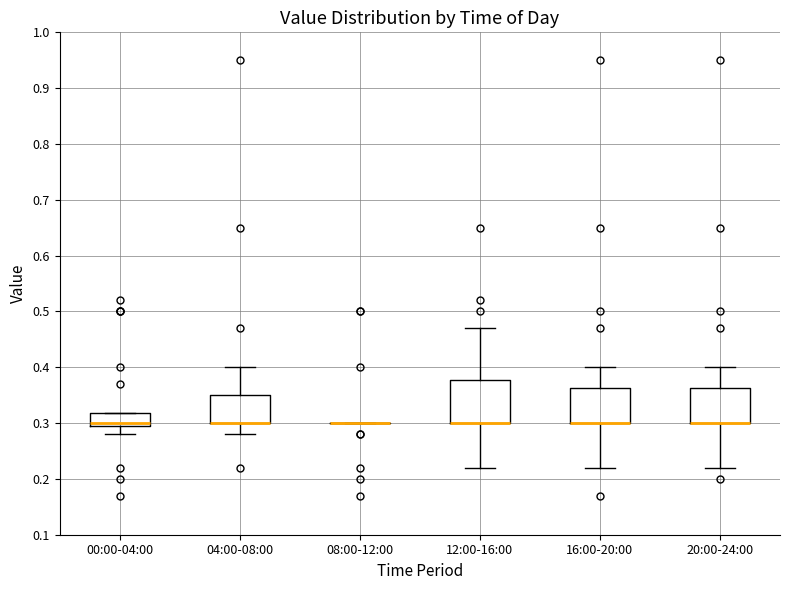

Reading left to right, read every box against the y-axis: the position of its median line, the range the box covers, and the ends of its whiskers. The values are not printed on the chart, so give them approximately, as read against the axis.

00:00-04:00: median 0.30 (just above the box's lower edge), box 0.30 to 0.32, whiskers 0.28 to 0.32
04:00-08:00: median 0.30 (drawn on the box's lower edge), box 0.30 to 0.35, whiskers 0.28 to 0.40
08:00-12:00: box collapsed to a line at 0.30, whiskers 0.30 to 0.30
12:00-16:00: median 0.30 (drawn on the box's lower edge), box 0.30 to 0.38, whiskers 0.22 to 0.47
16:00-20:00: median 0.30 (drawn on the box's lower edge), box 0.30 to 0.36, whiskers 0.22 to 0.40
20:00-24:00: median 0.30 (drawn on the box's lower edge), box 0.30 to 0.36, whiskers 0.22 to 0.40